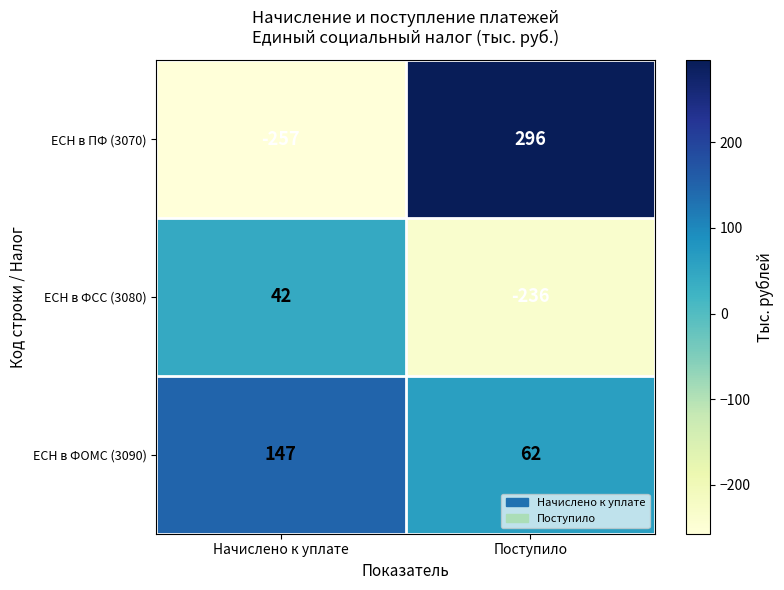

How many data points does each series have?

2